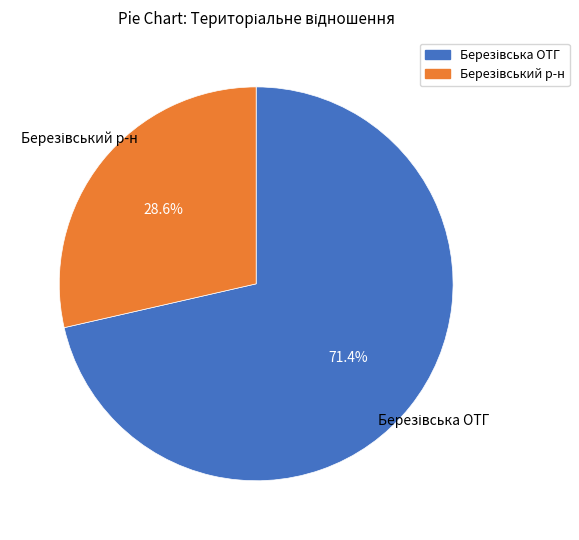

To the nearest percent, what is the difference between the largest and smallest slice percentages?

43%